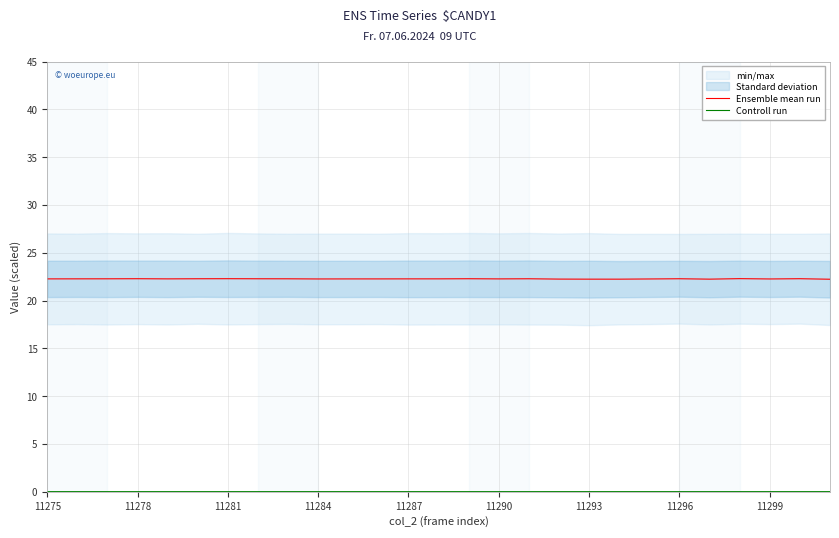

Does the chart have visible grid lines?

Yes